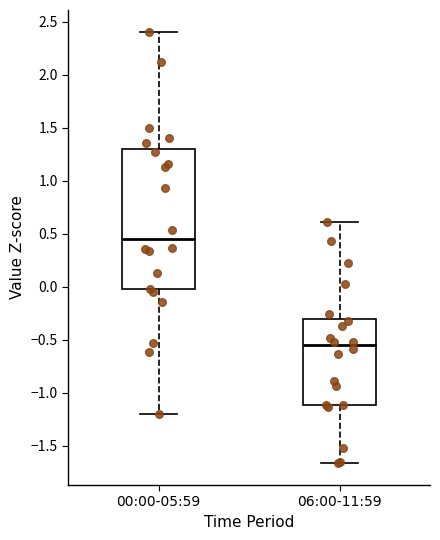

Reading left to right, transcribe this box plot: for each box, give where its median line is, the range the box spans, and where its two whiskers end, as read against the y-axis. The values are not printed on the chart, so give them approximately, as read against the axis.

00:00-05:59: median 0.45, box -0.05 to 1.30, whiskers -1.20 to 2.40
06:00-11:59: median -0.55, box -1.10 to -0.30, whiskers -1.65 to 0.60